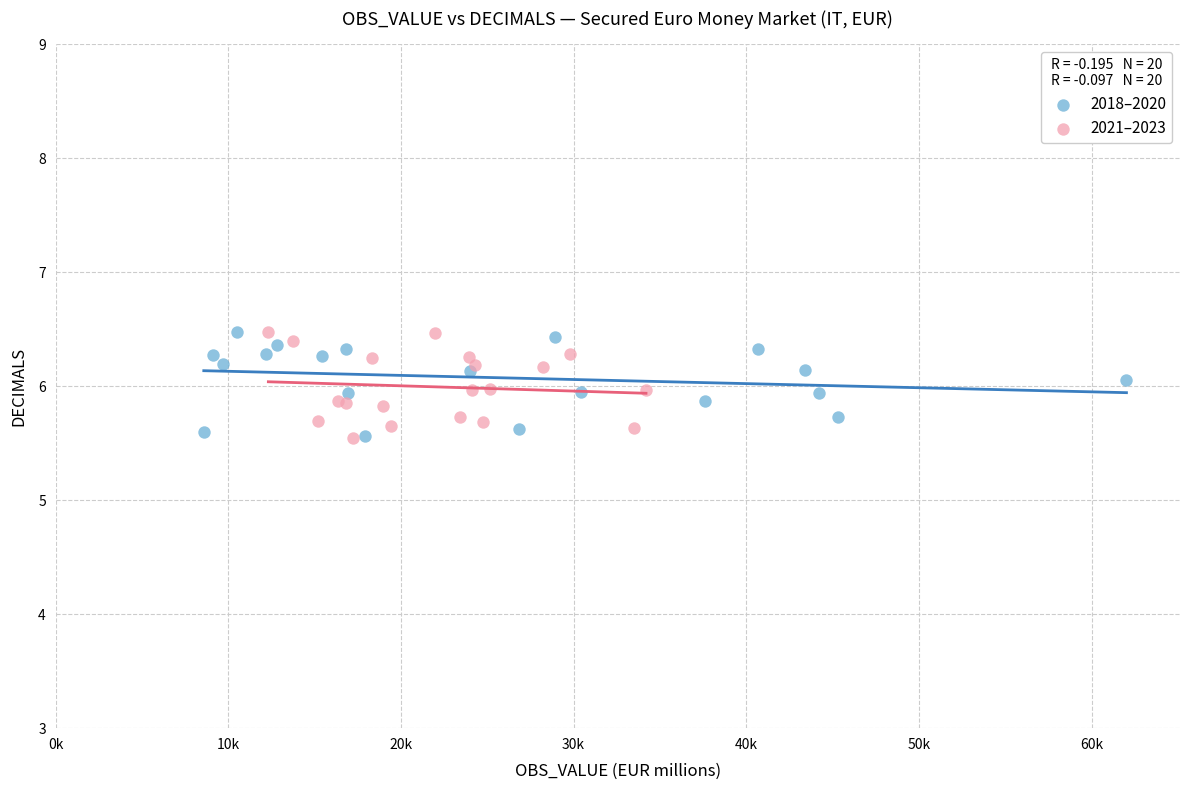

What are all the series names shown in the legend?

2018–2020, 2021–2023